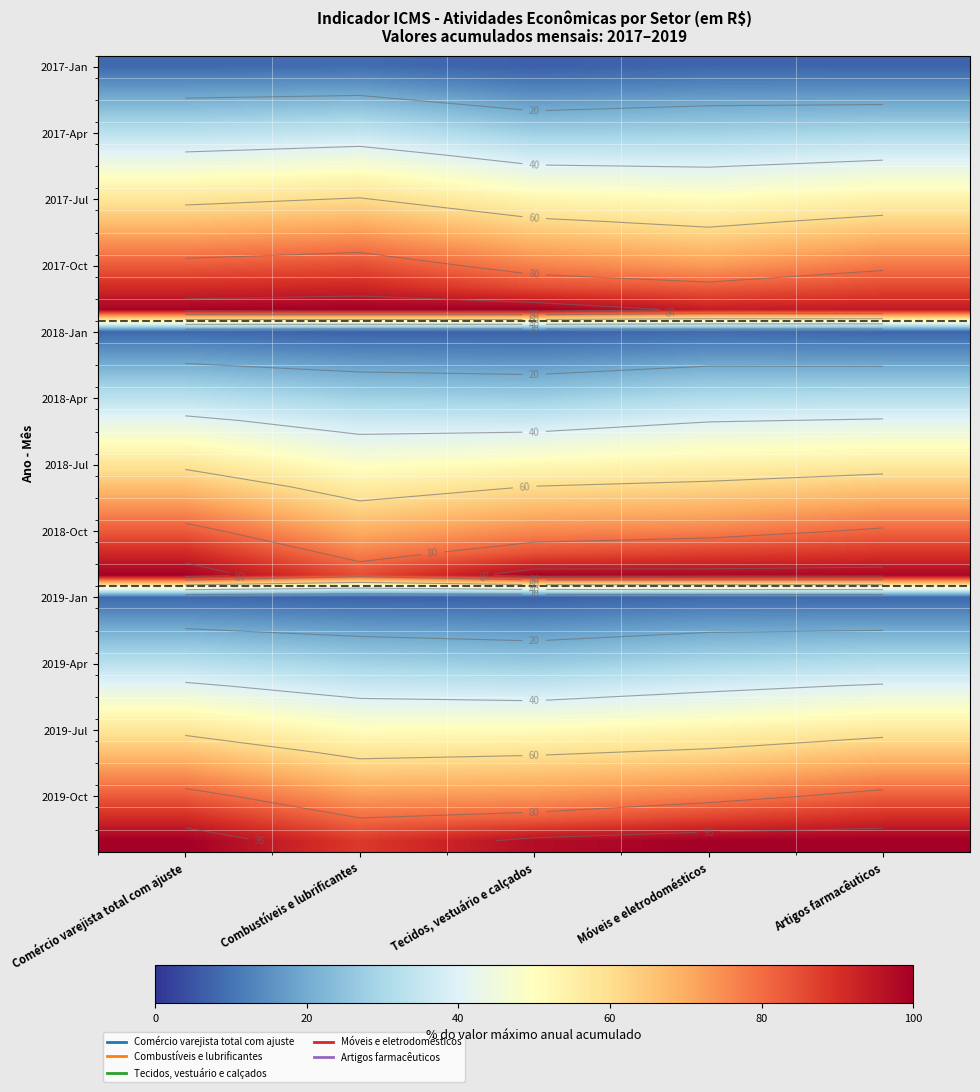

At which category is the sum across all series the highest?

Comércio varejista total com ajuste